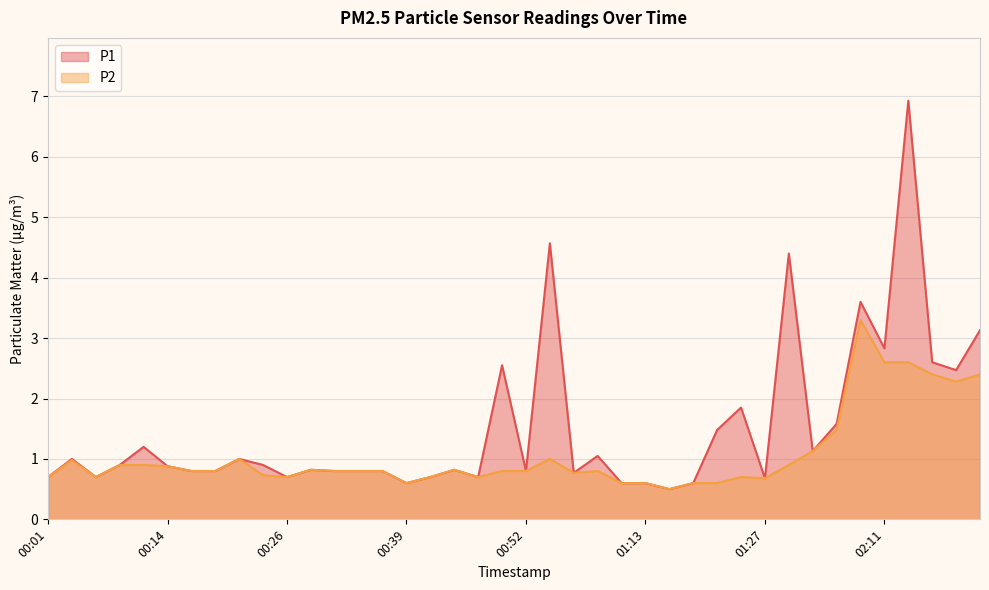

At which category does P1 reach its first local valley?

00:06